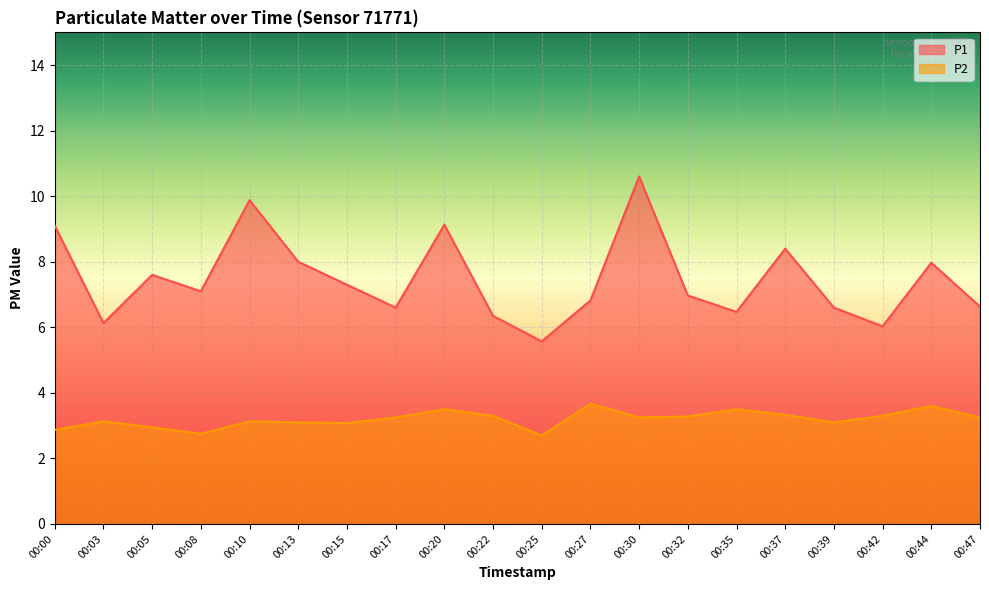

At which label does P1 first exceed 7?

00:00